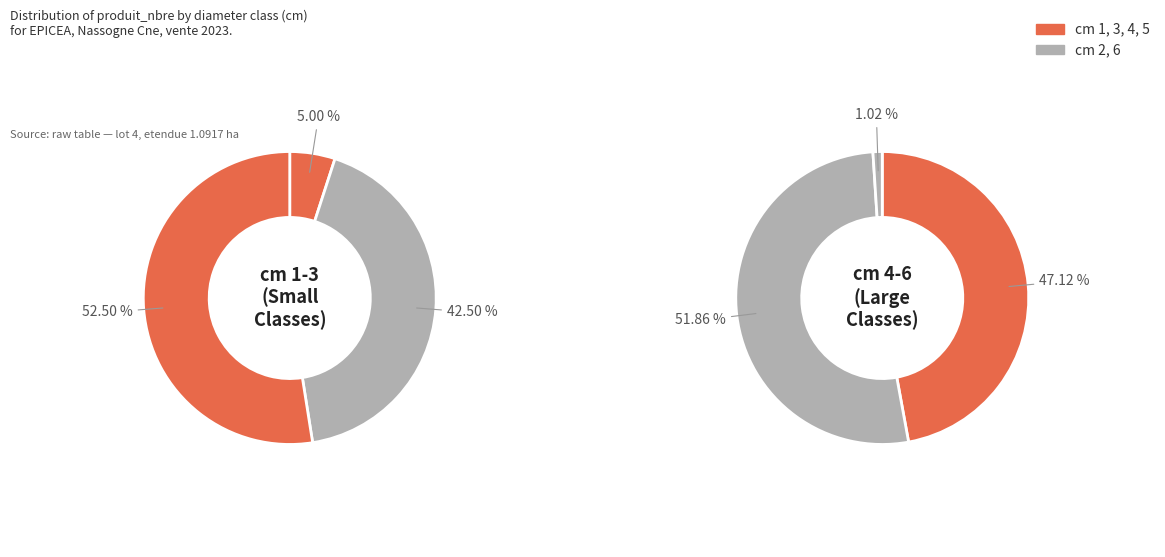

To the nearest percent, what is the difference between the 5 and 4 slice percentages?

4%